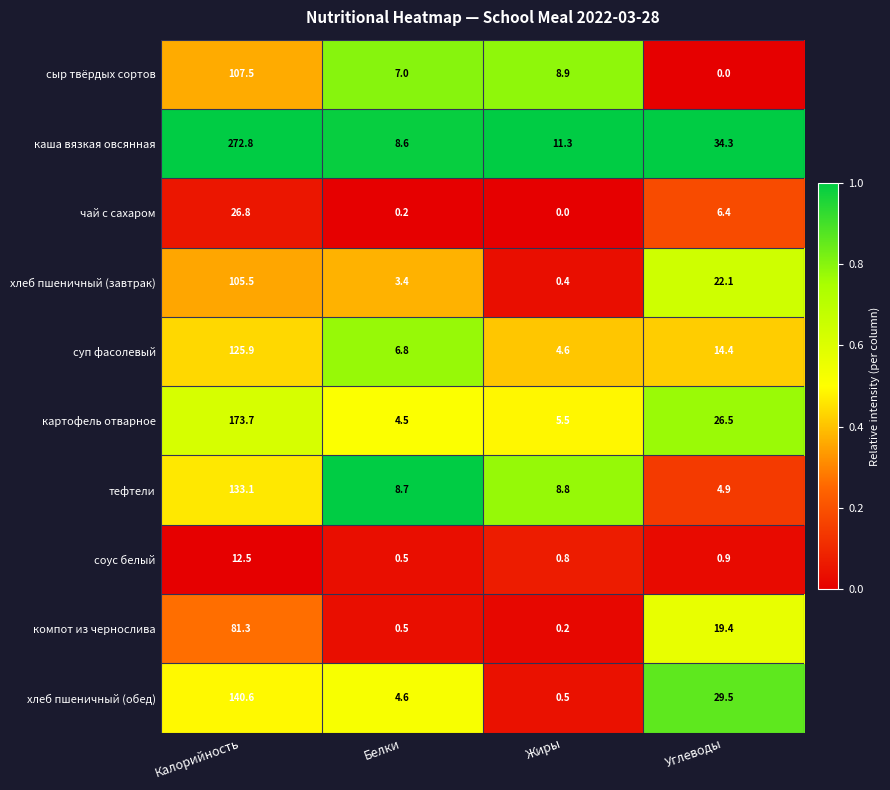

Between Калорийность and Углеводы, which series saw the biggest shift?

каша вязкая овсянная